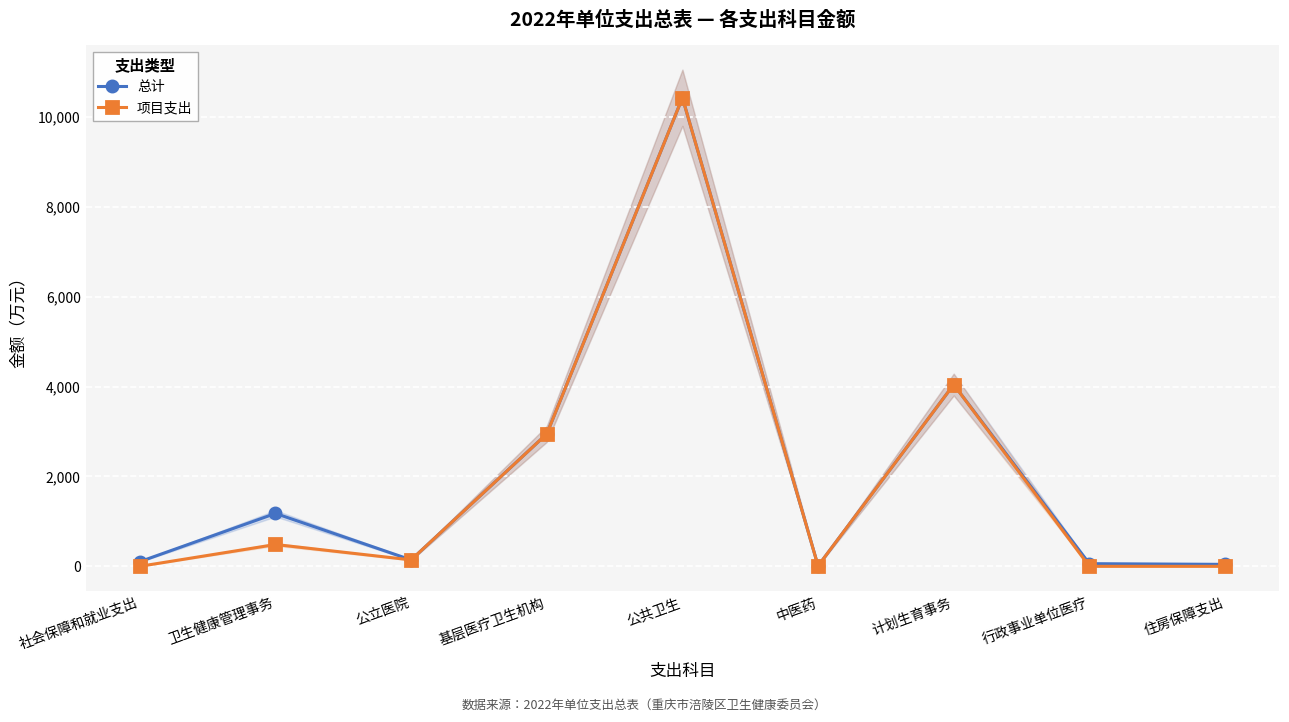

Where does the 总计 series first go above 143?

卫生健康管理事务